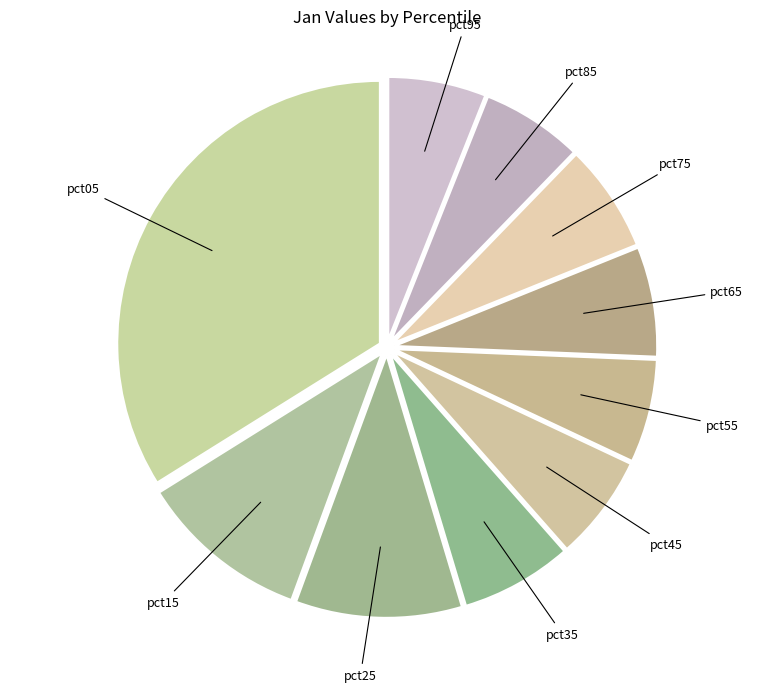

Does any single category account for the majority?

No